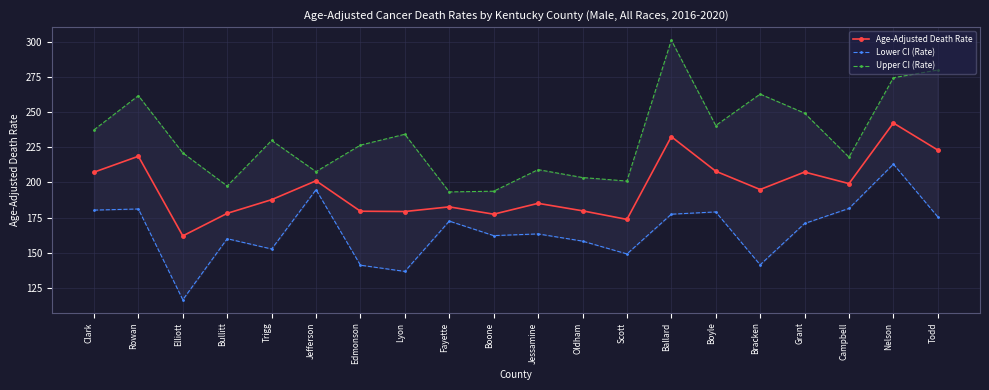

True or false: Lower CI (Rate) and Upper CI (Rate) intersect in this chart.

False